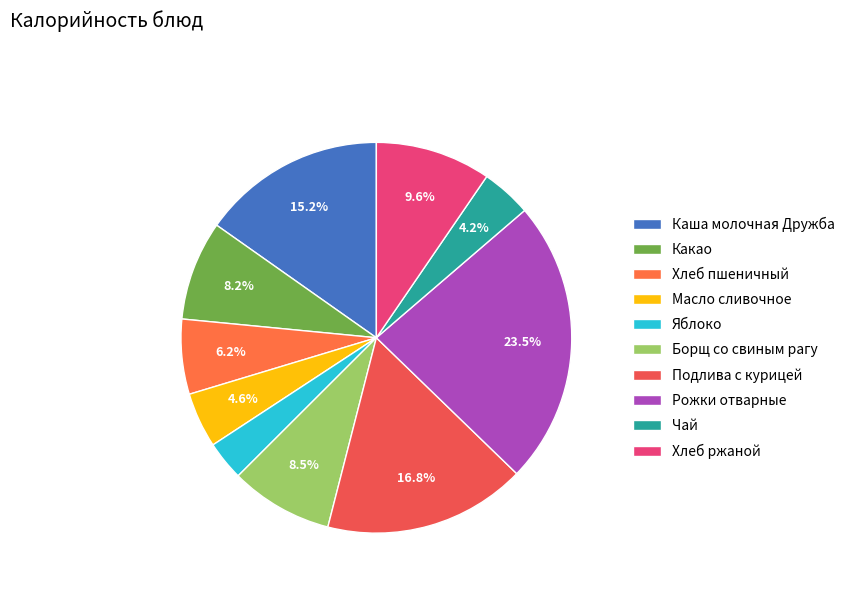

To the nearest percent, what is the difference between the largest and smallest slice percentages?

20%